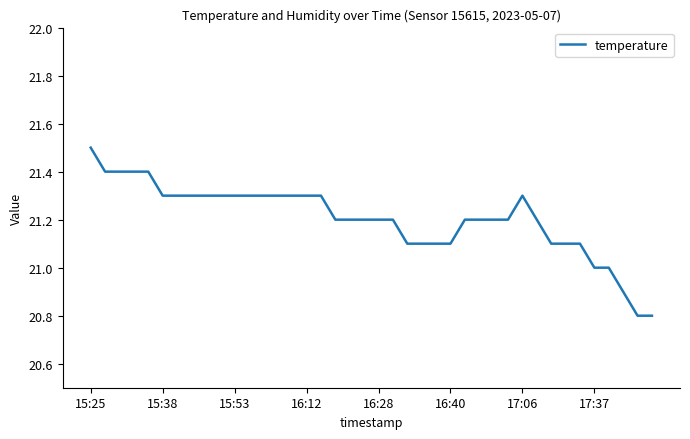

What is the difference between the maximum and minimum values?

0.7